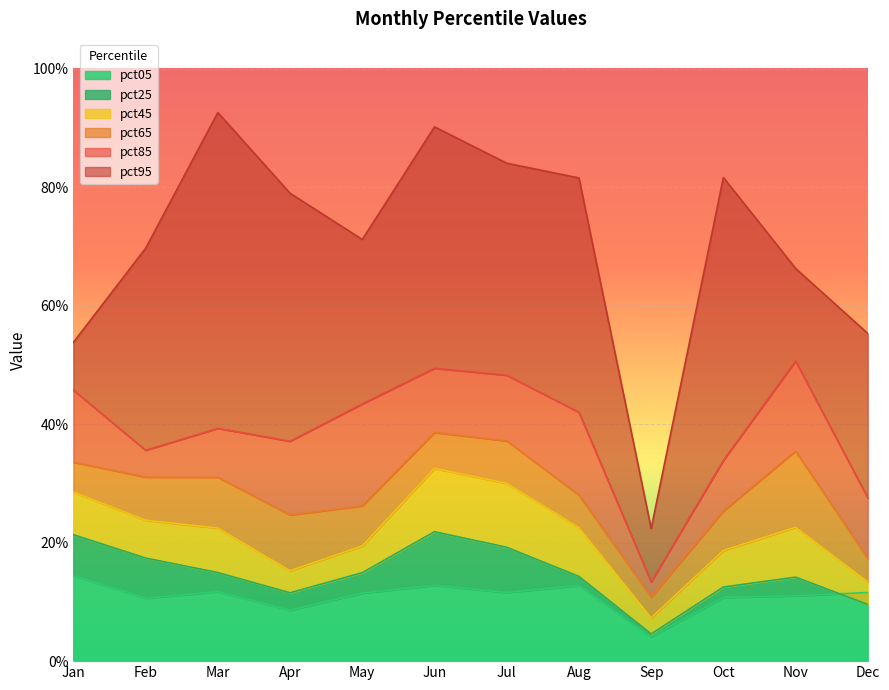

The pct65 series shows 0.4 at Aug. True or false?

False